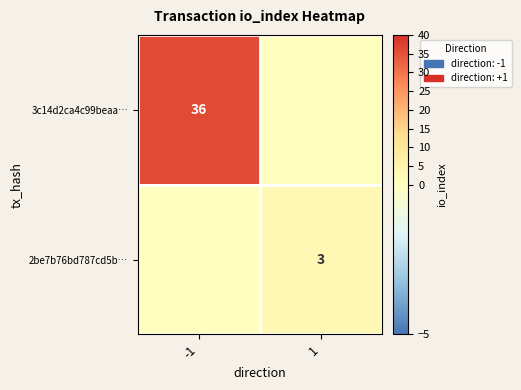

True or false: 3c14d2ca4c99beaa… has a value of 54 at -1.

False